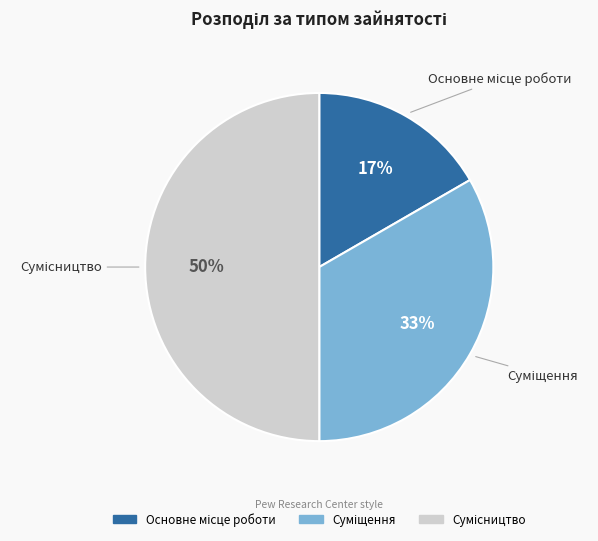

To the nearest percent, what is the difference between the largest and smallest slice percentages?

33%